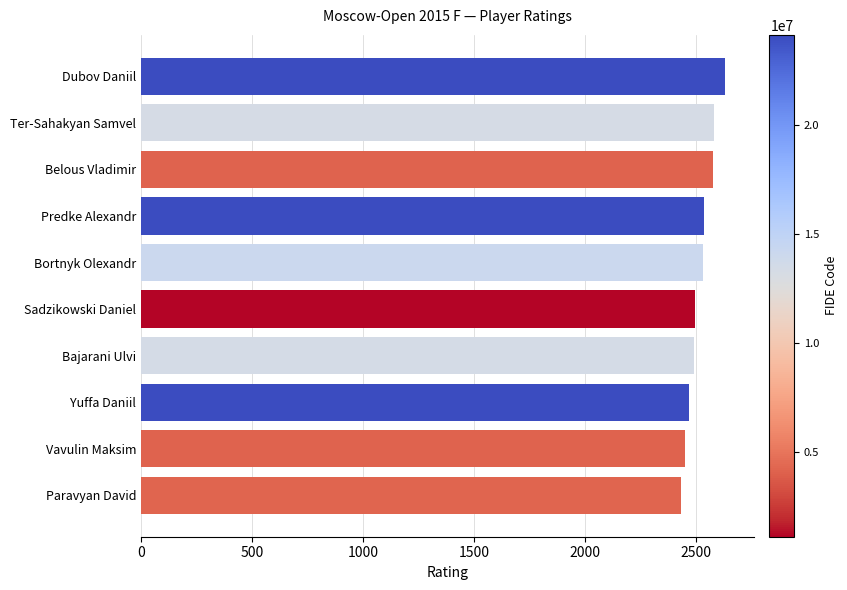

What is the difference between the maximum and minimum values?

197